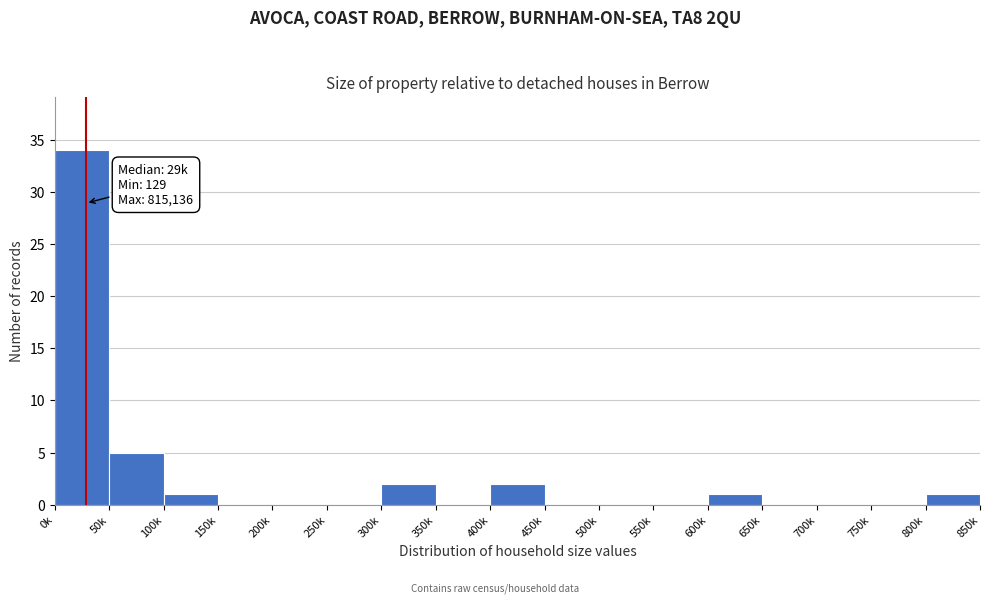

Reading left to right, transcribe all the data shown in this chart.

0k=34	50k=5	100k=1	150k=0	200k=0	250k=0	300k=2	350k=0	400k=2	450k=0	500k=0	550k=0	600k=1	650k=0	700k=0	750k=0	800k=1